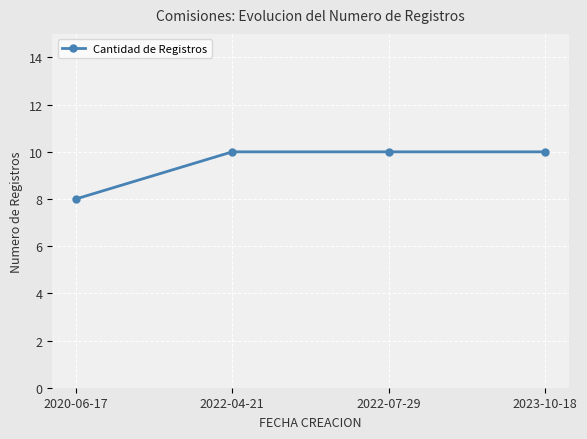

True or false: the data shows 13 at 2020-06-17.

False